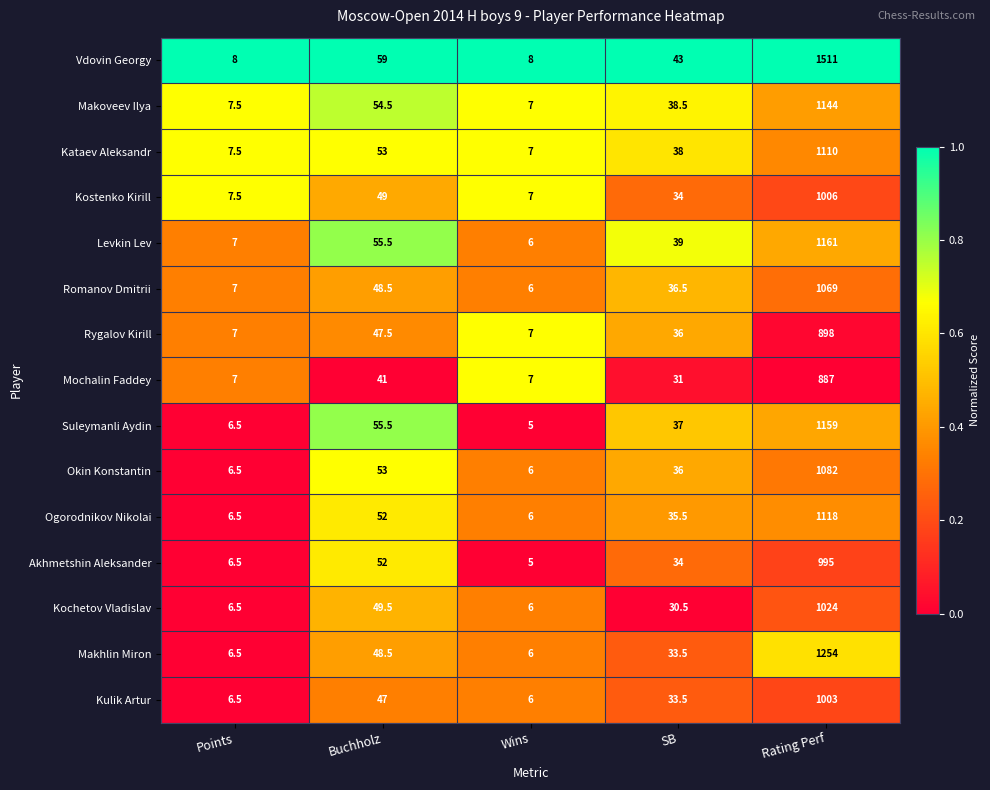

What is the total value across all series at Wins?

95.0